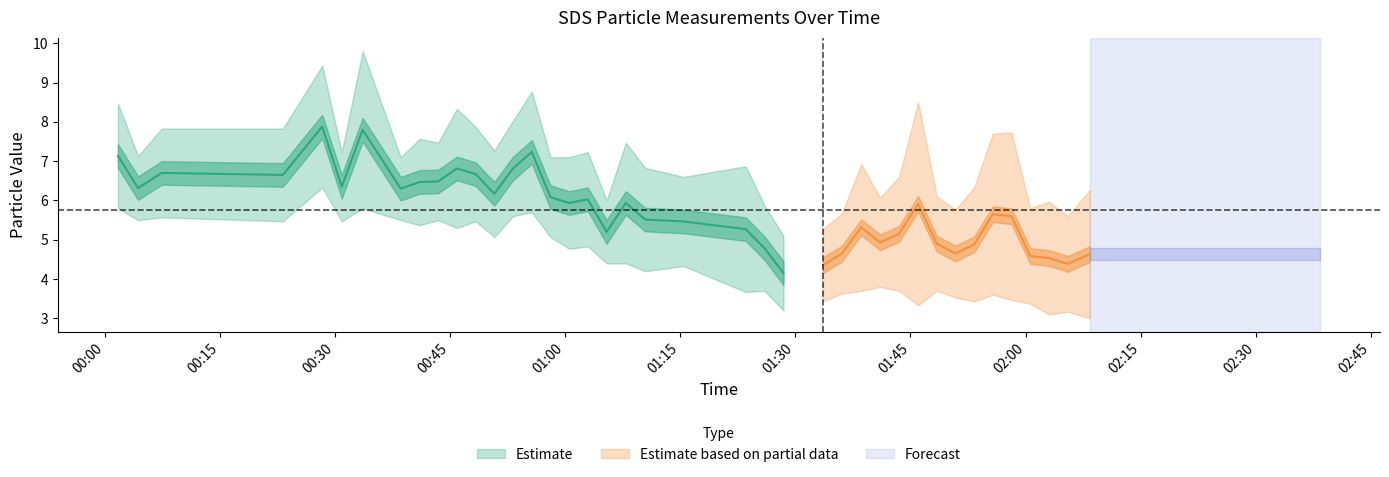

What is the difference between the highest and lowest values at 2022/01/20 00:33:36?

4.0